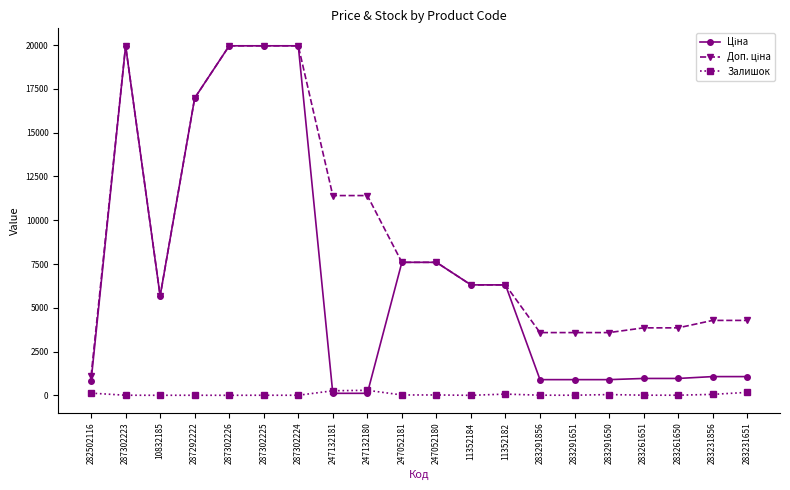

How many categories are shown in the chart?

20